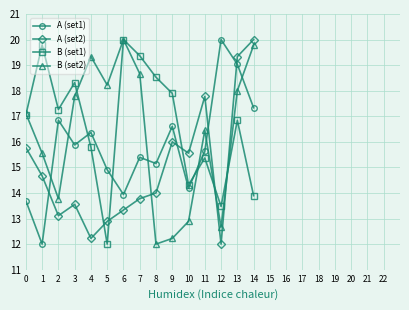

What is the highest value of the A (set2) series?

20.0